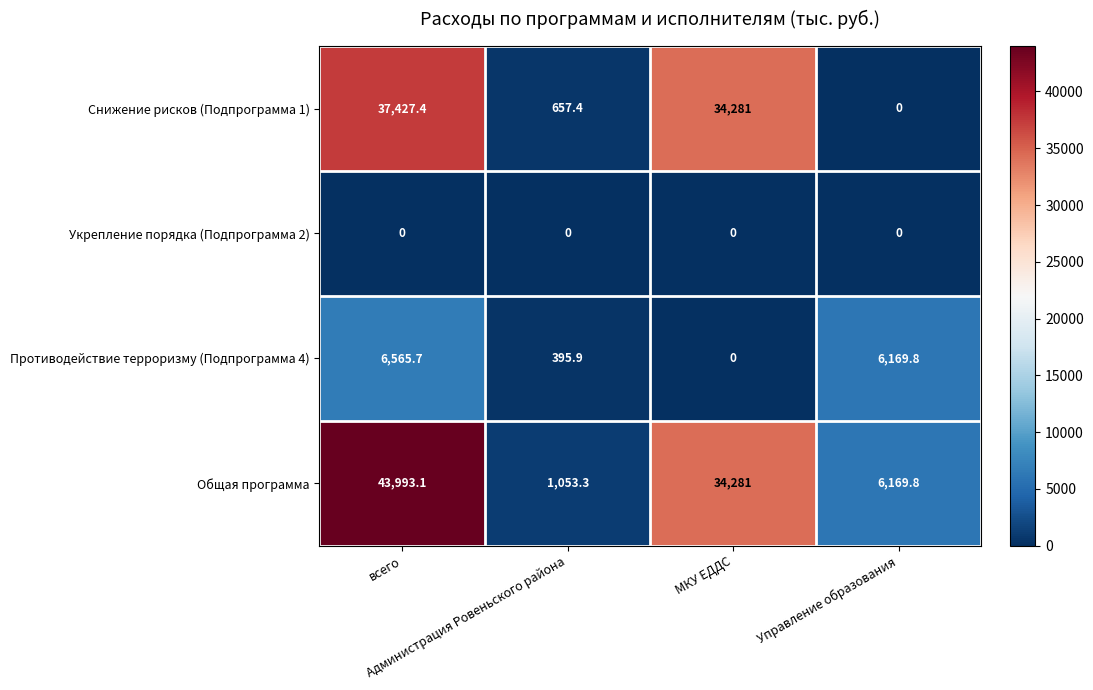

What is the greatest value displayed?

43993.1